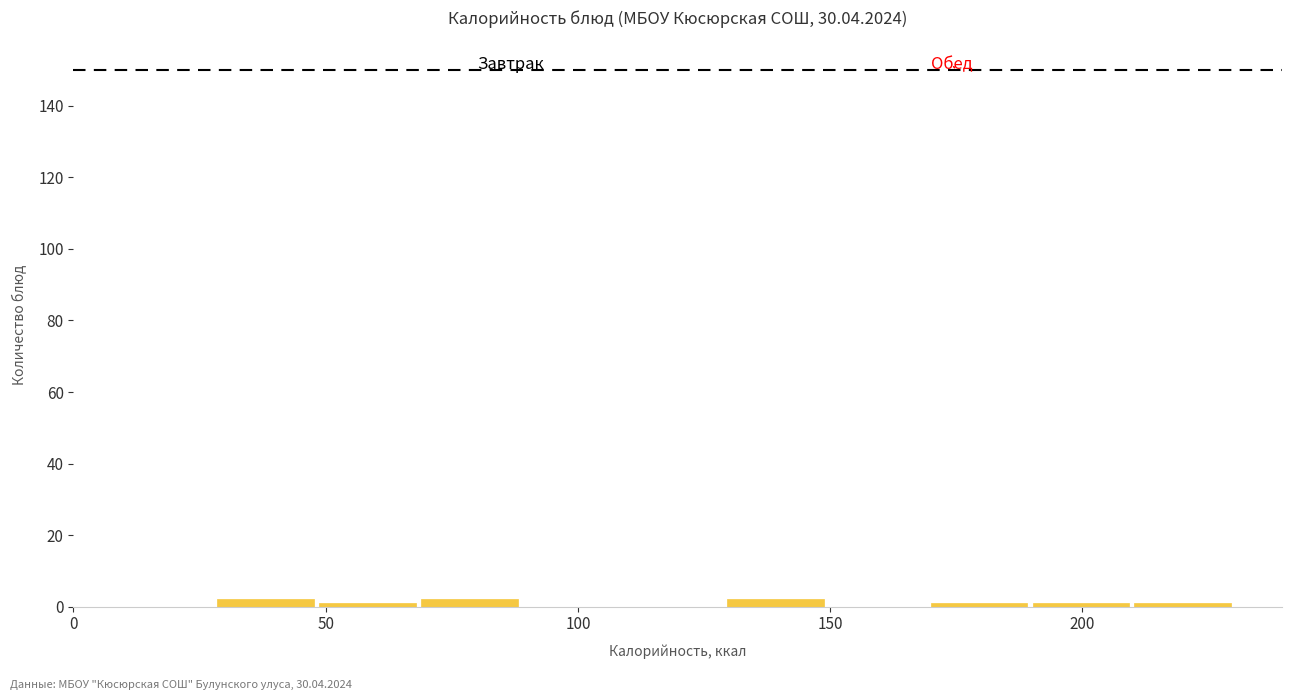

What is the height of the bar covering 30 to 50 on the x-axis? Neither the bar edges nor the heights are printed on the chart, so give them approximately, as read against the axes.

2